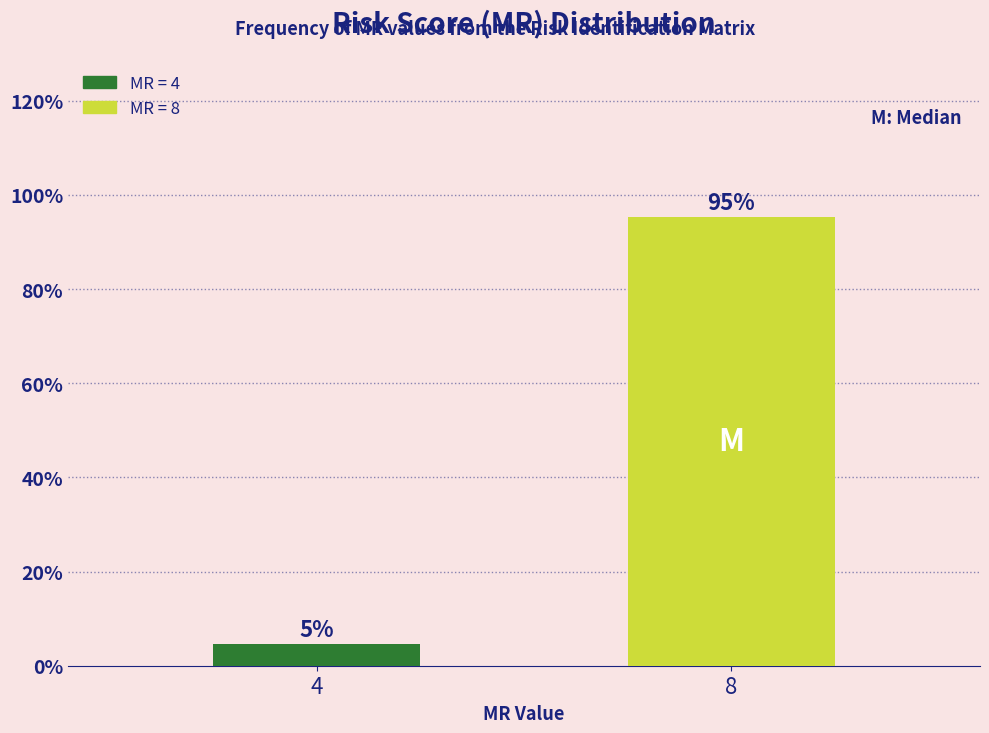

Read the value at 8.

95.3